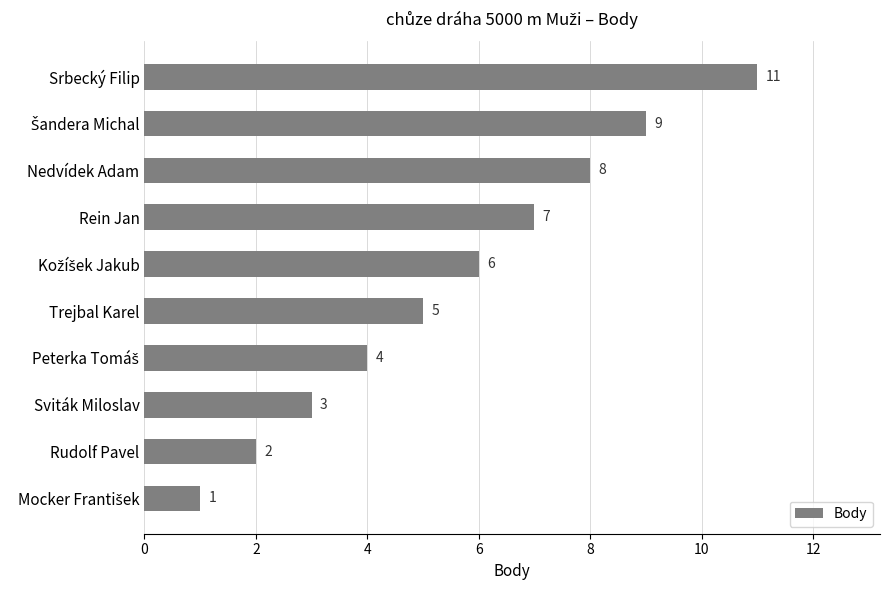

What is the difference between the maximum and minimum values?

10